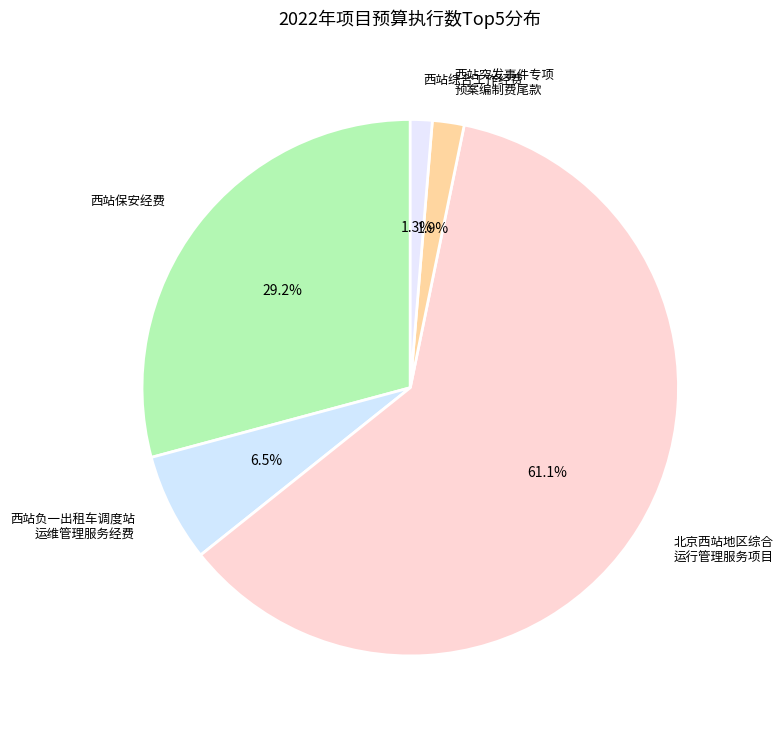

Do 西站综合工作经费 and 西站突发事件专项 预案编制费尾款 together represent more than half of the pie?

No